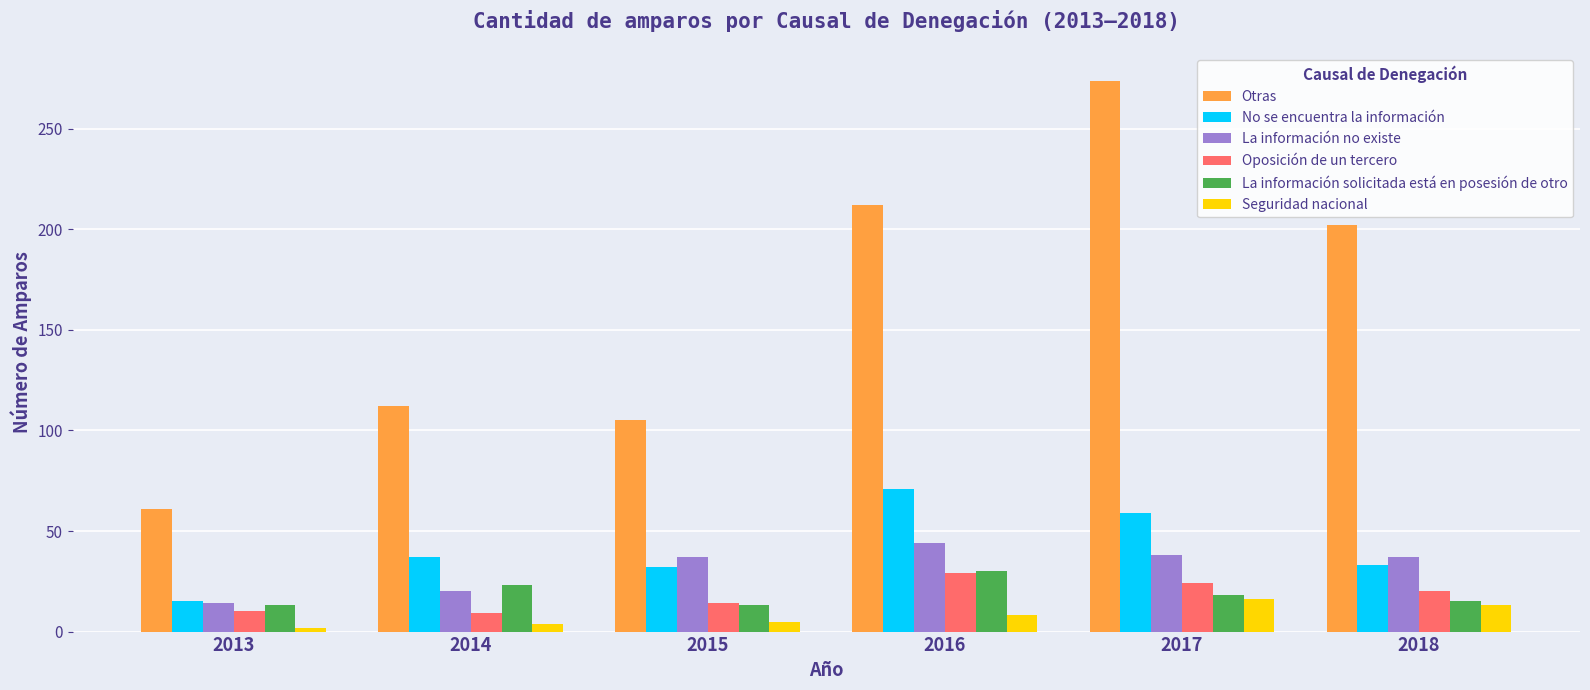

What is the value of the Otras bar at the 6th from the left?

202